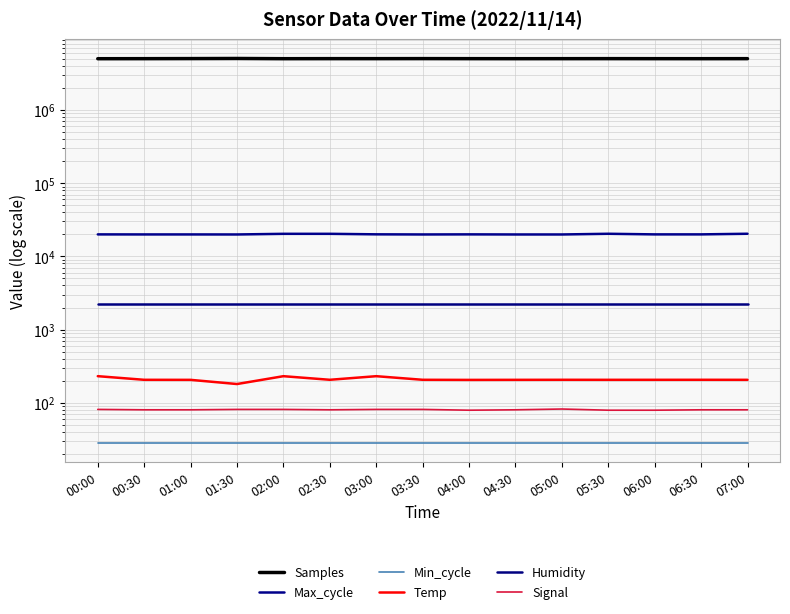

What is the smallest value displayed?

28.0